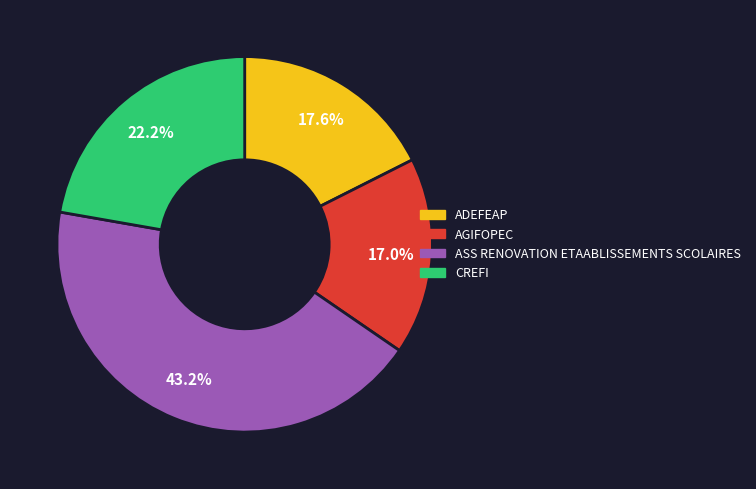

To the nearest percent, what is the combined percentage of ADEFEAP and ASS RENOVATION ETAABLISSEMENTS SCOLAIRES?

61%